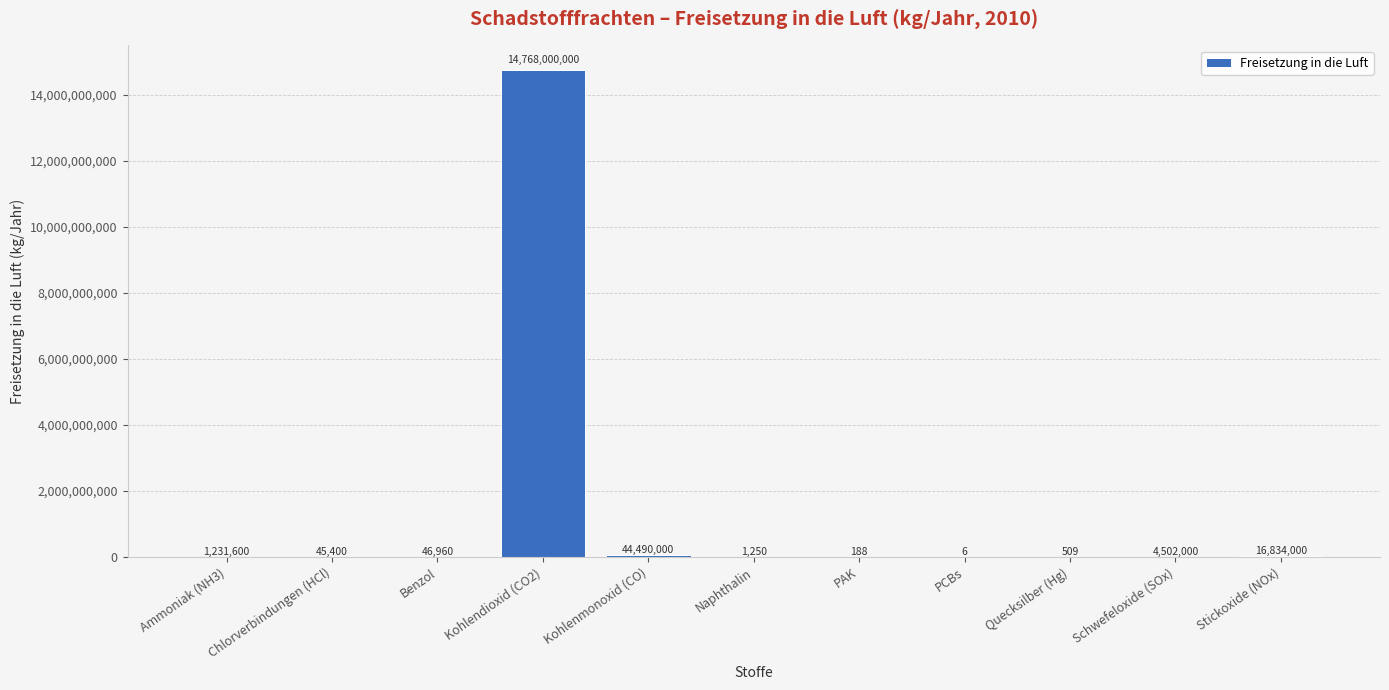

What is the sum of all values?

14835151913